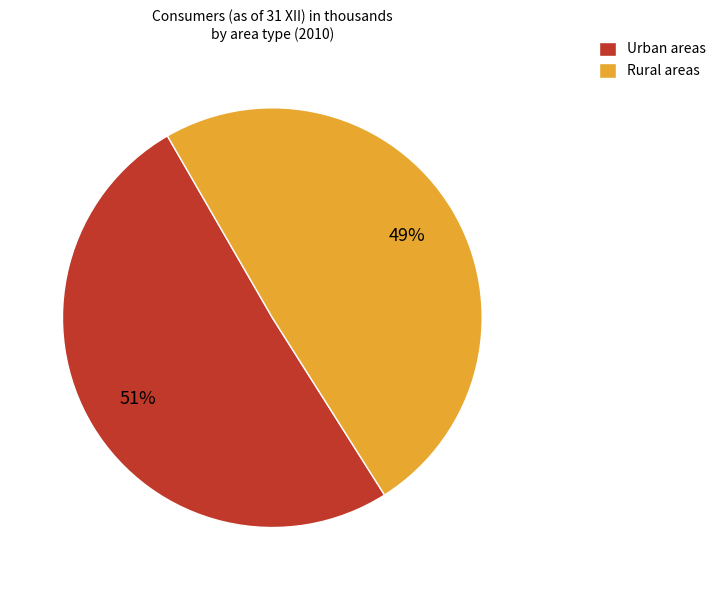

Does Urban areas account for over 50% of the chart?

Yes